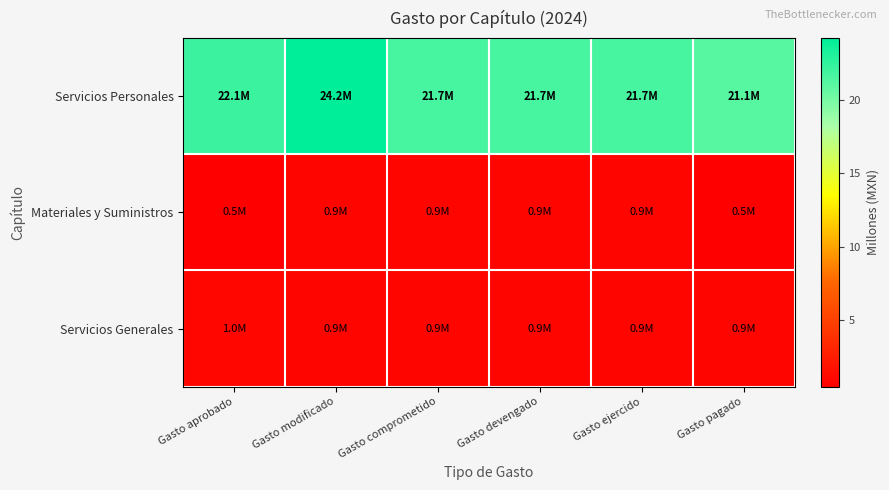

Between Gasto ejercido and Gasto pagado, which series saw the biggest shift?

Servicios Personales